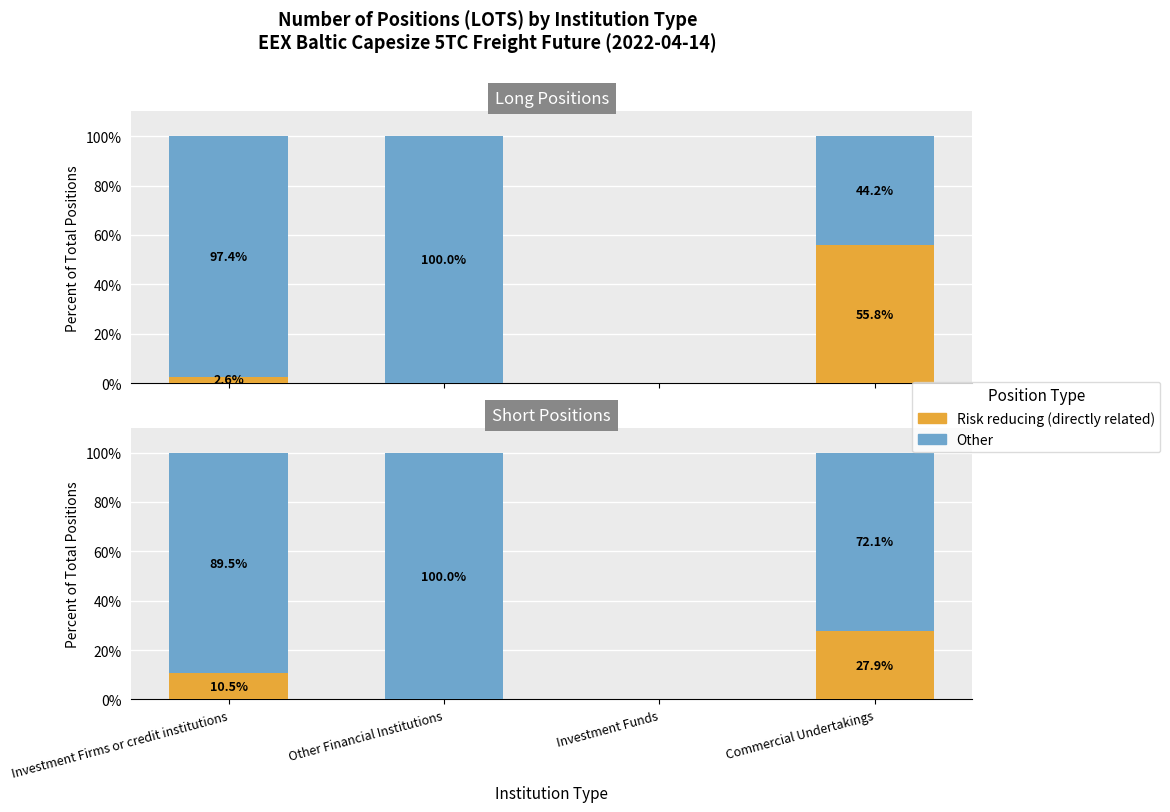

What are all the series names shown in the legend?

Risk reducing (directly related), Other